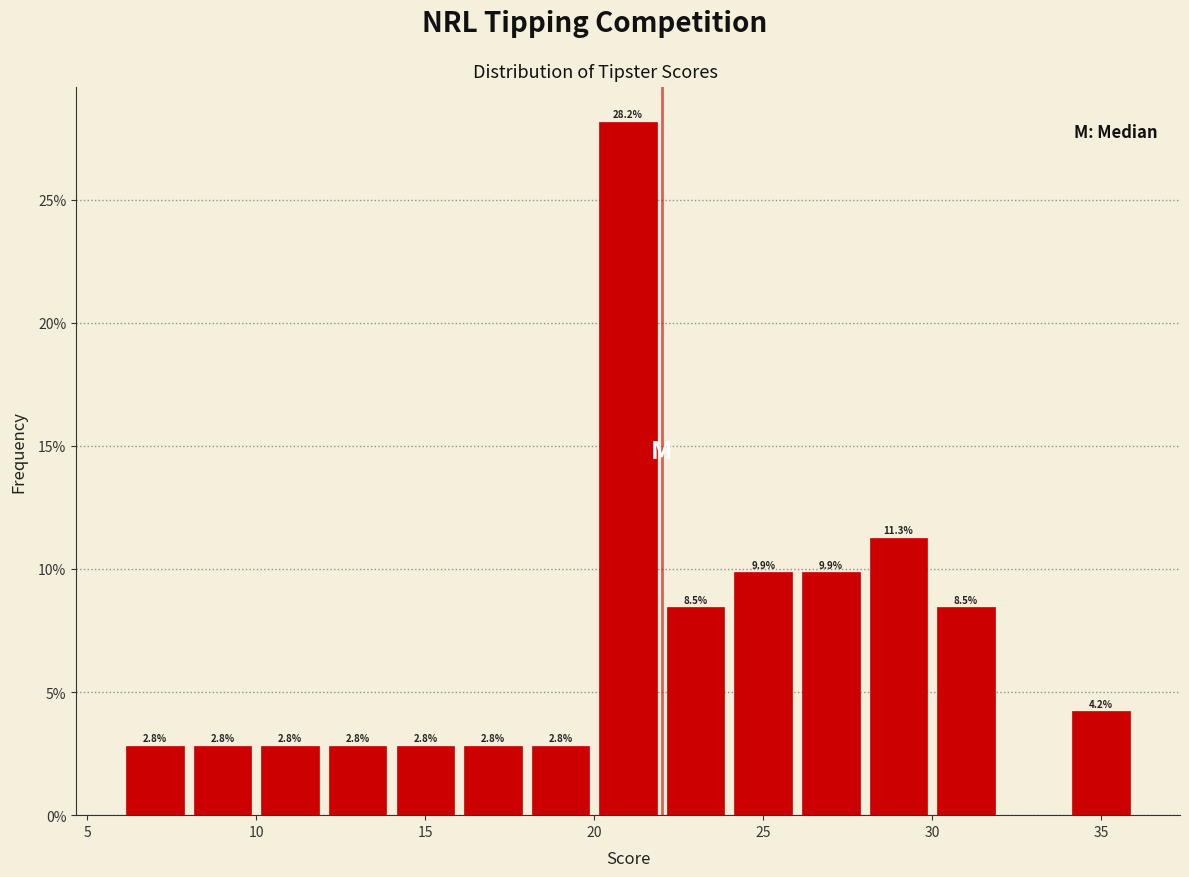

Over which range of the x-axis is the bar tallest?

20 to 22